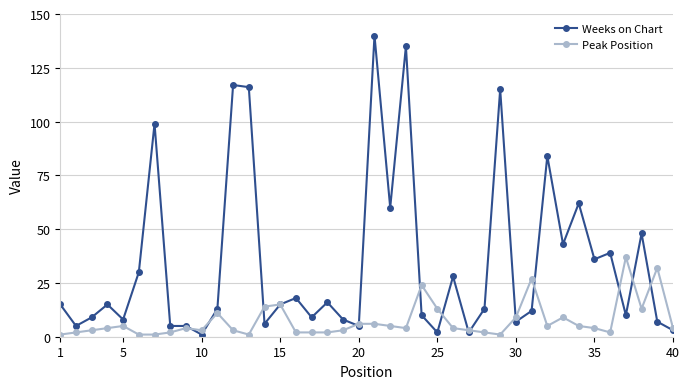

True or false: Weeks on Chart has more than 2 interior local peaks.

True